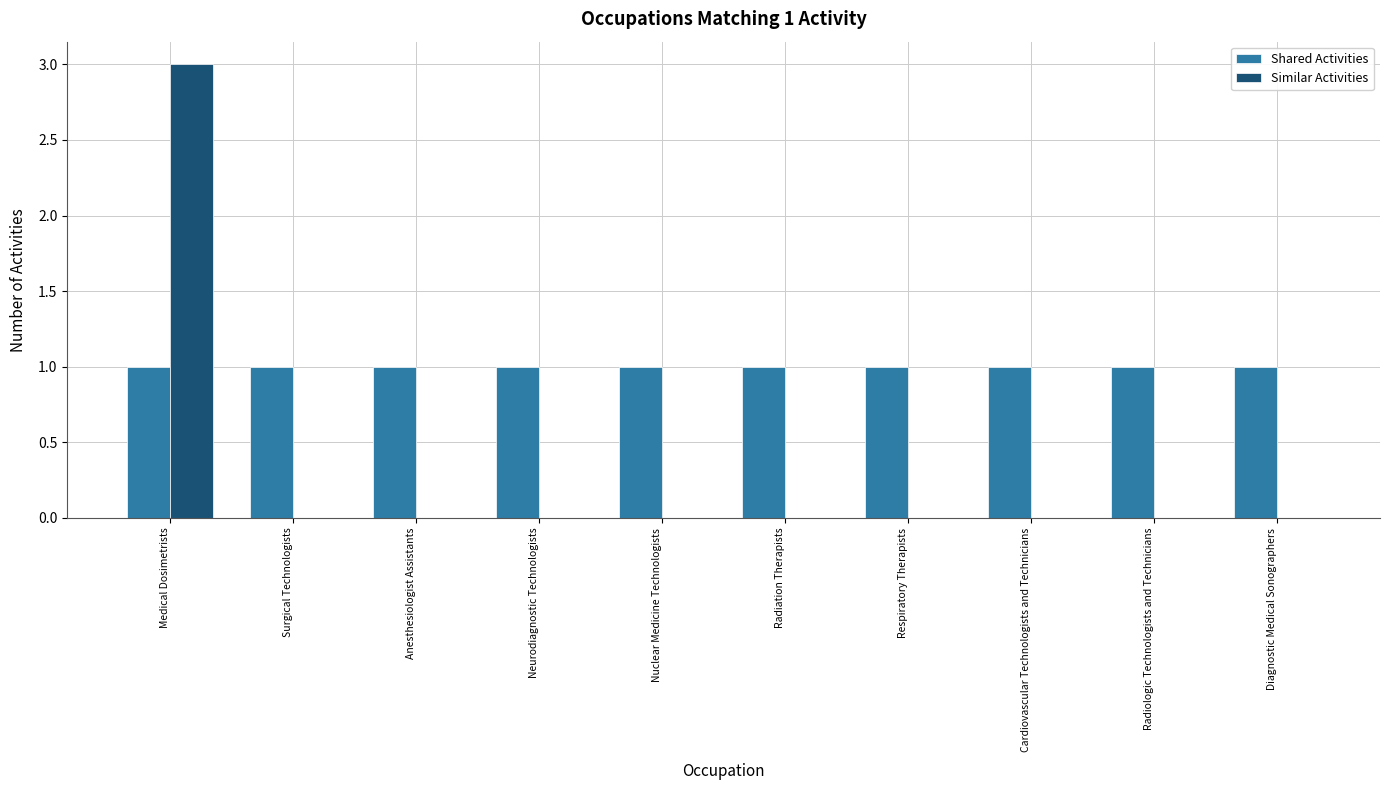

Reading left to right, list all the values displayed in this chart.

Shared Activities: 1	1	1	1	1	1	1	1	1	1
Similar Activities: 3	0	0	0	0	0	0	0	0	0